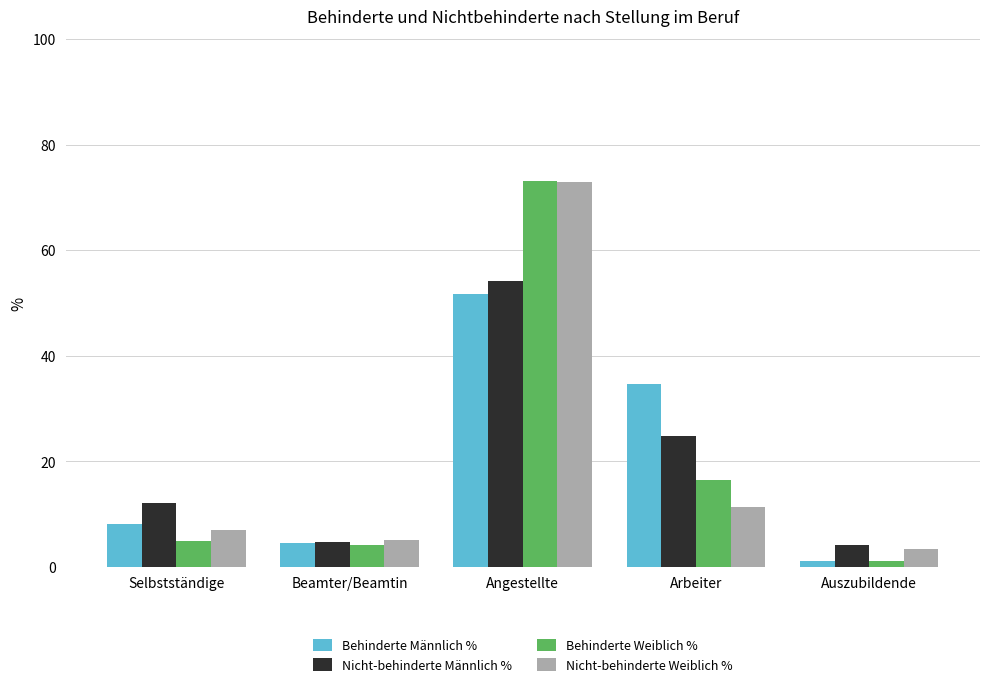

Read the Behinderte Weiblich % value at Selbstständige.

4.9